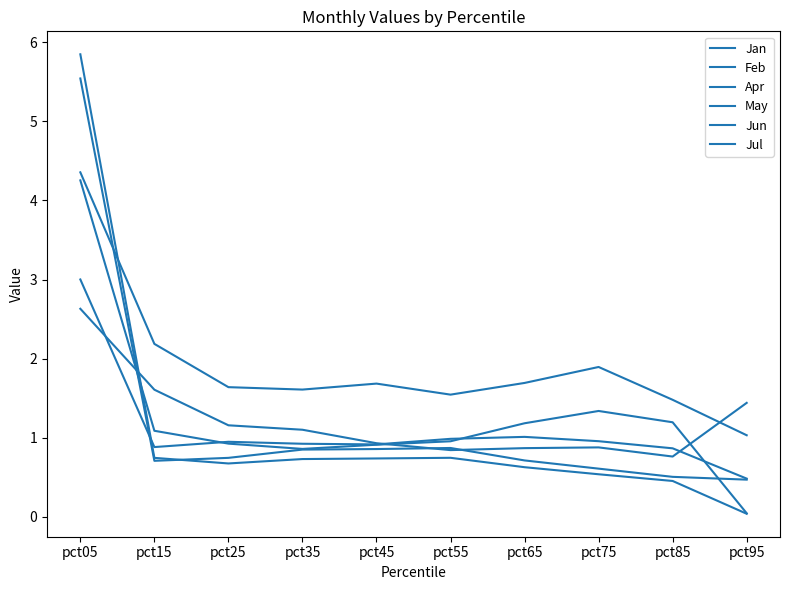

Where is the first local minimum for Apr?

pct55